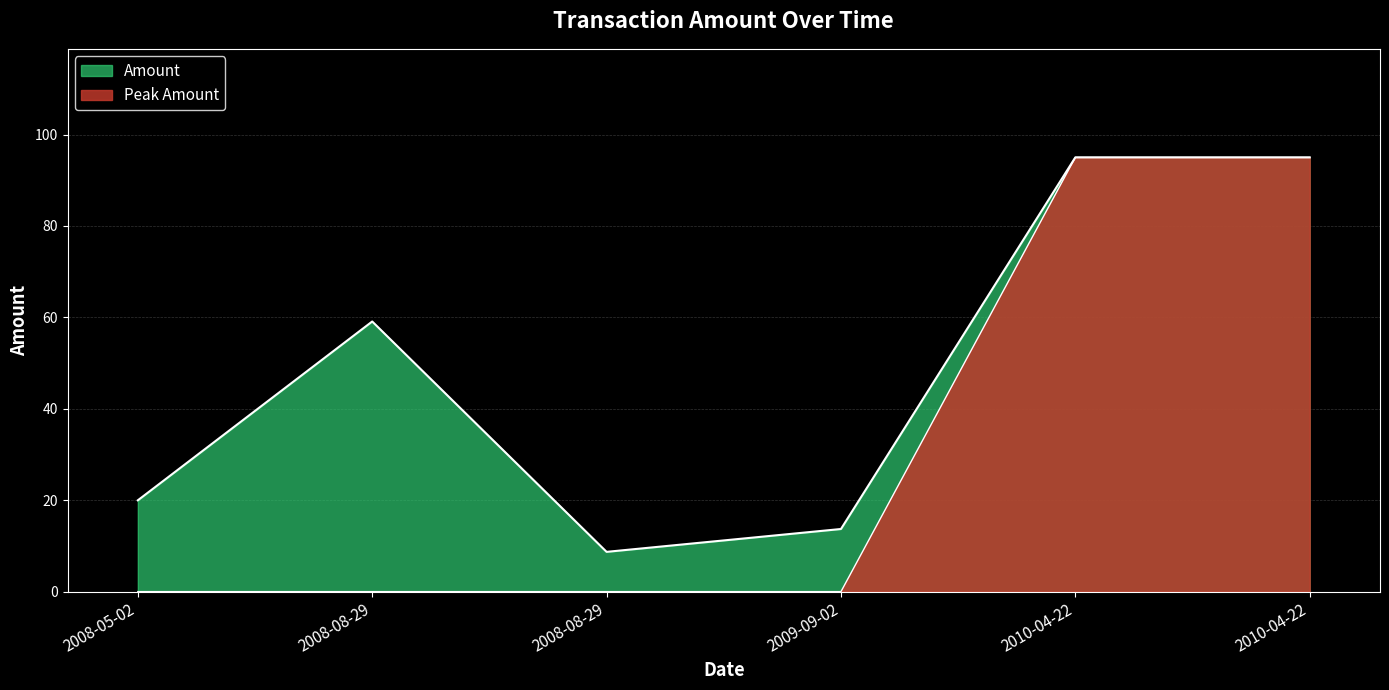

Rank the categories by value from lowest to highest.

2008-08-29, 2009-09-02, 2008-05-02, 2008-08-29, 2010-04-22, 2010-04-22